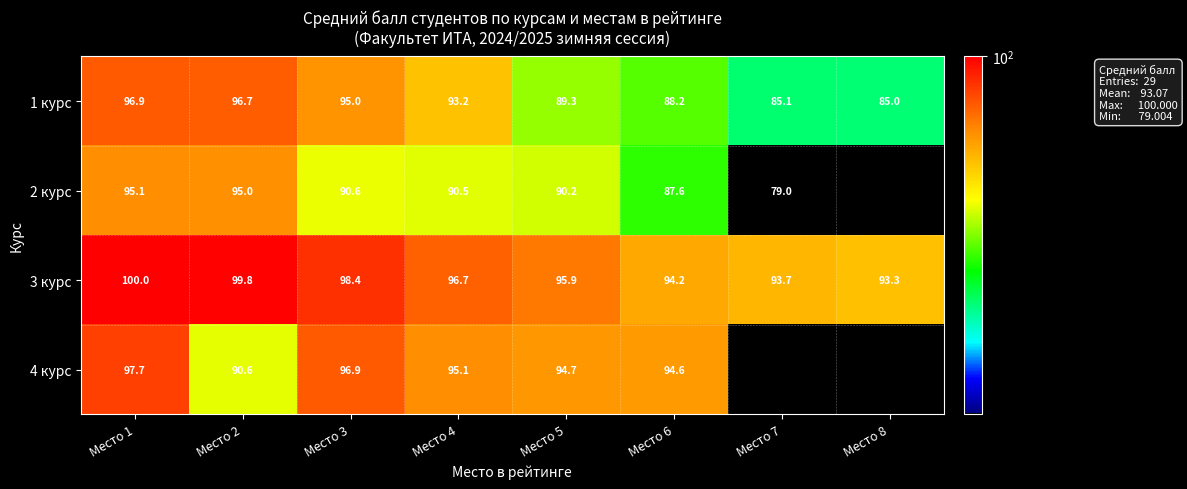

Is the value of 4 курс at Место 1 greater than the value of 1 курс at Место 2?

Yes